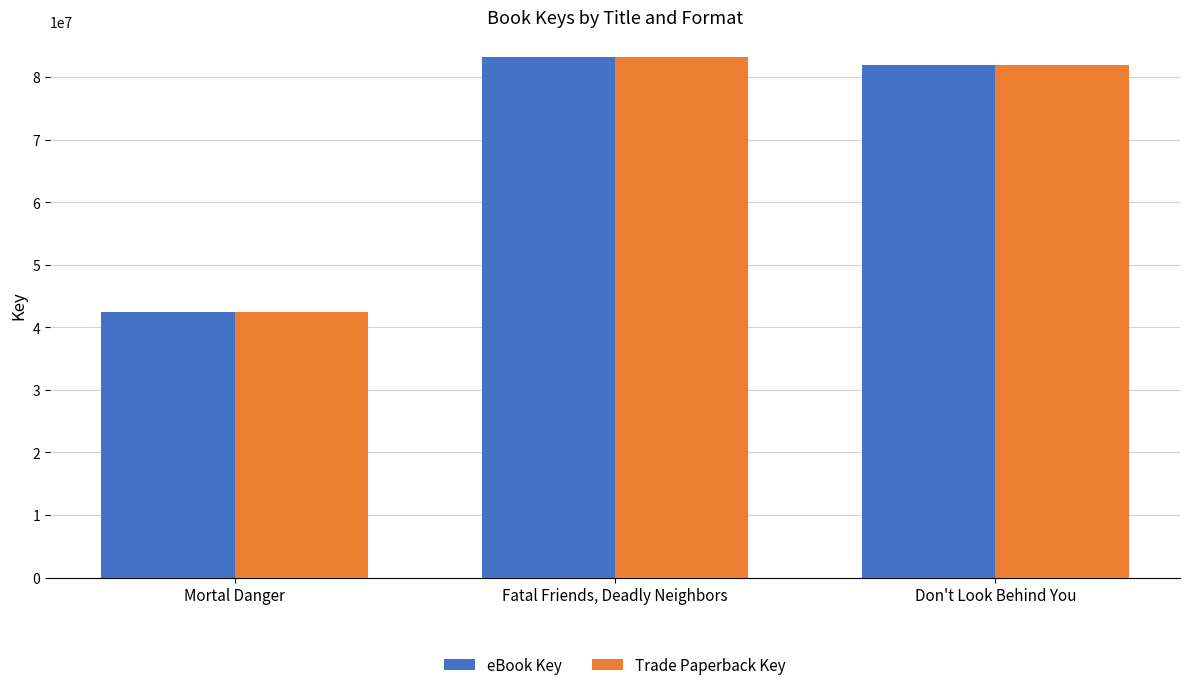

What is the label of the 1st bar from the right?

Don't Look Behind You